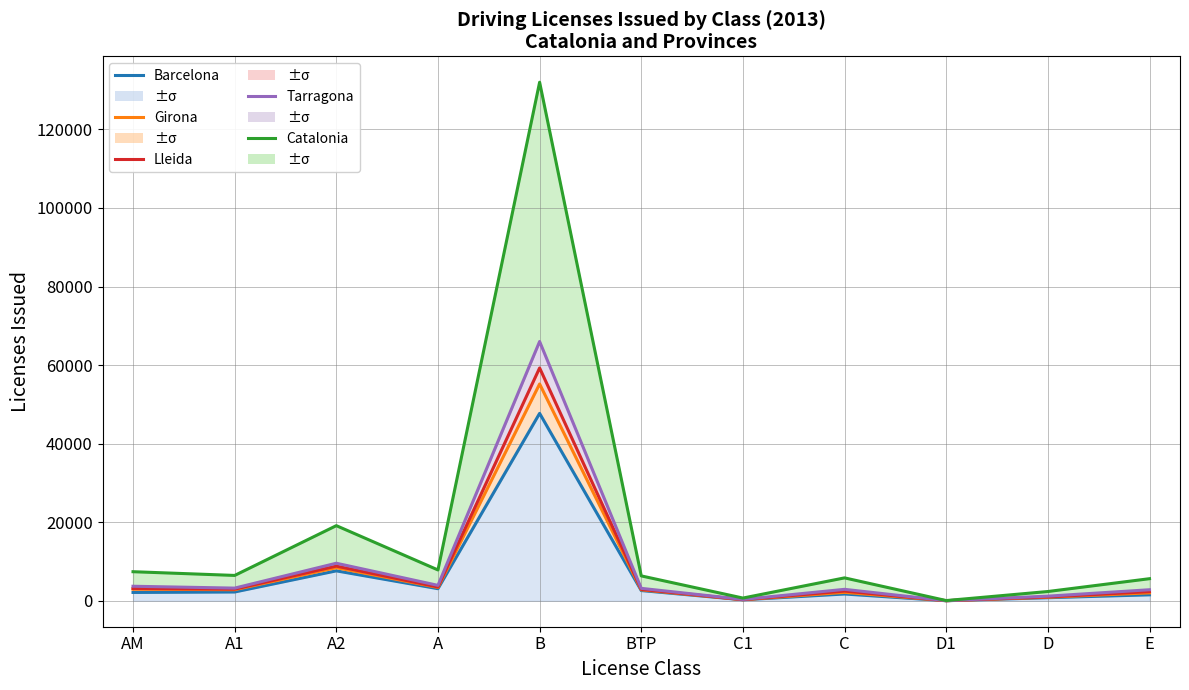

What is the label of the 7th point from the right?

B